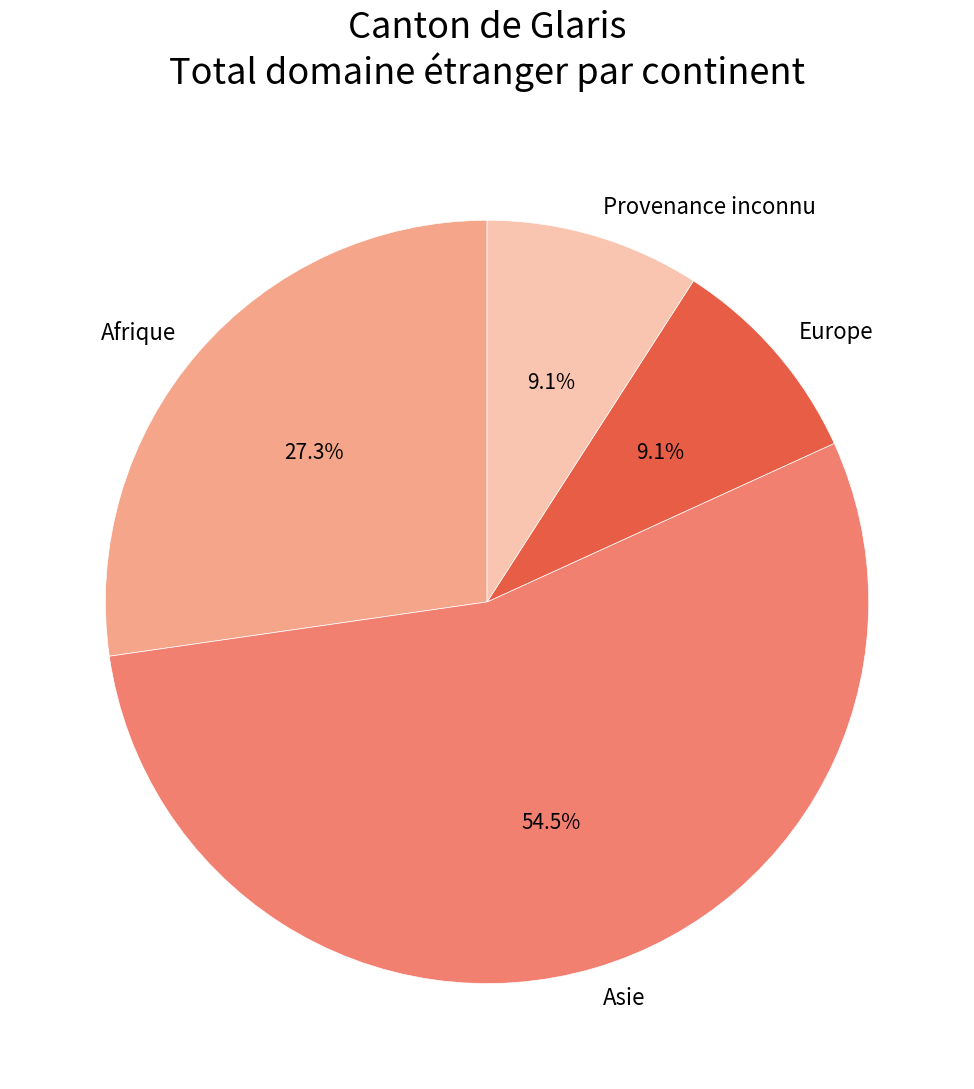

Combined, what portion of the pie is Provenance inconnu and Afrique?

36.4%